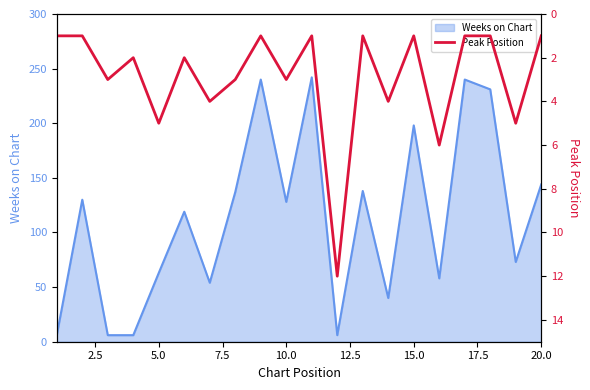

What is the highest value of the Weeks on Chart series?

242